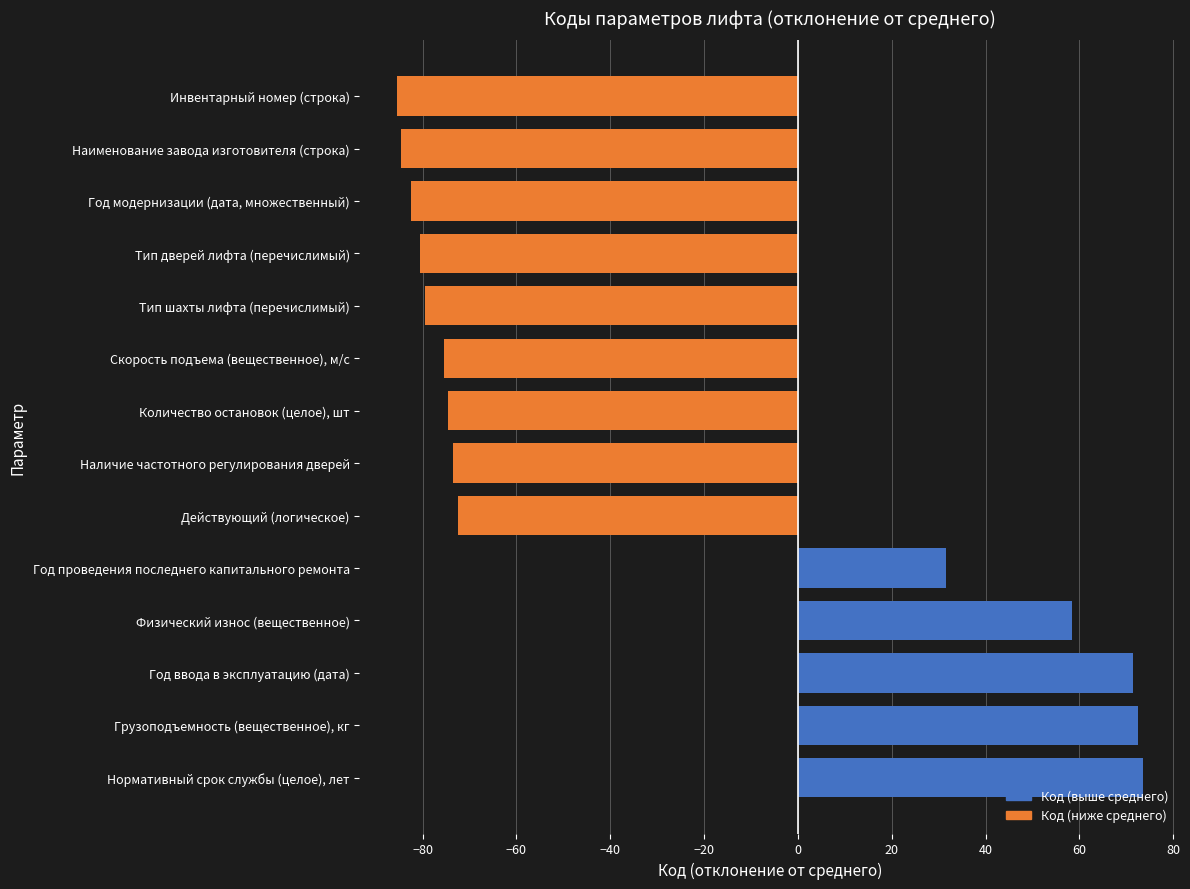

Does the chart contain stacked bars?

No